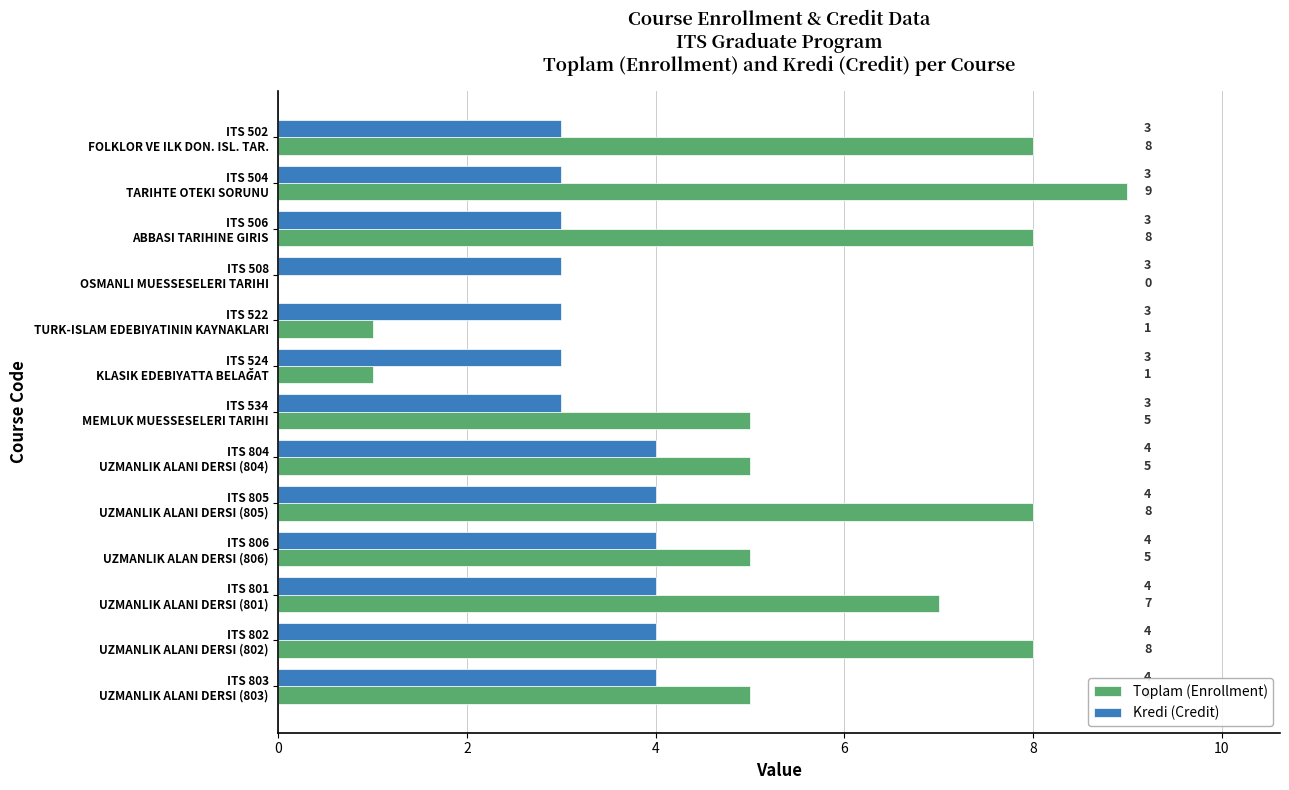

Count the Kredi (Credit) values in the range 3 to 4.

13